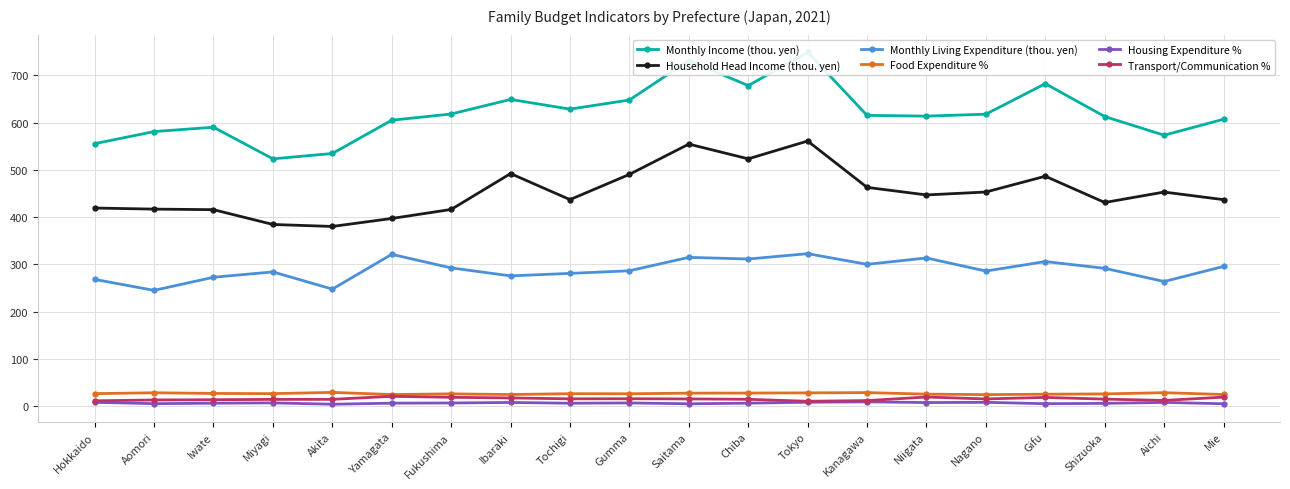

Which series has the largest total across all categories?

Monthly Income (thou. yen)